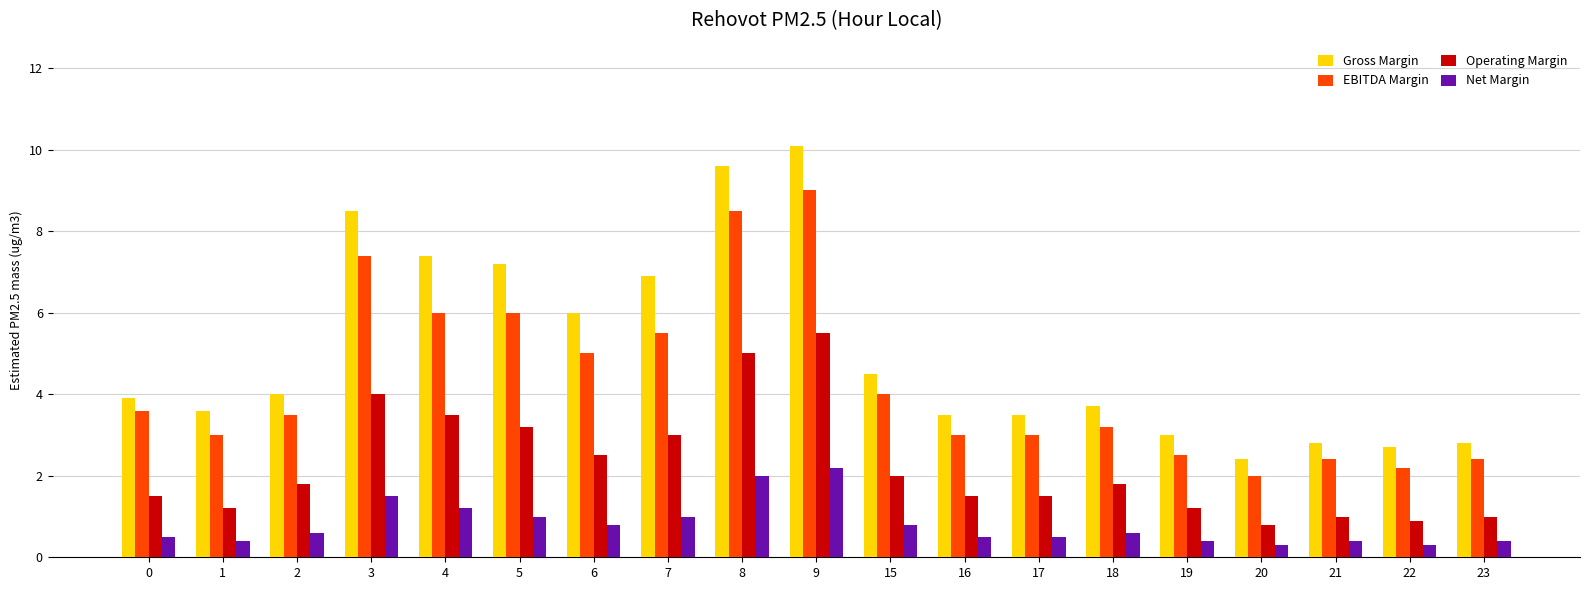

At which category is the sum across all series the highest?

9